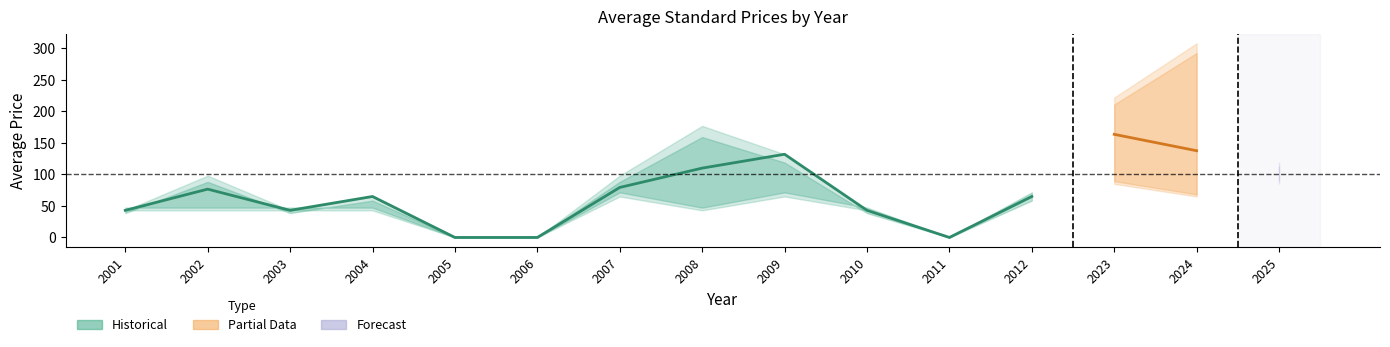

True or false: PDF_lower has a value of 126.4 at 2025.

False